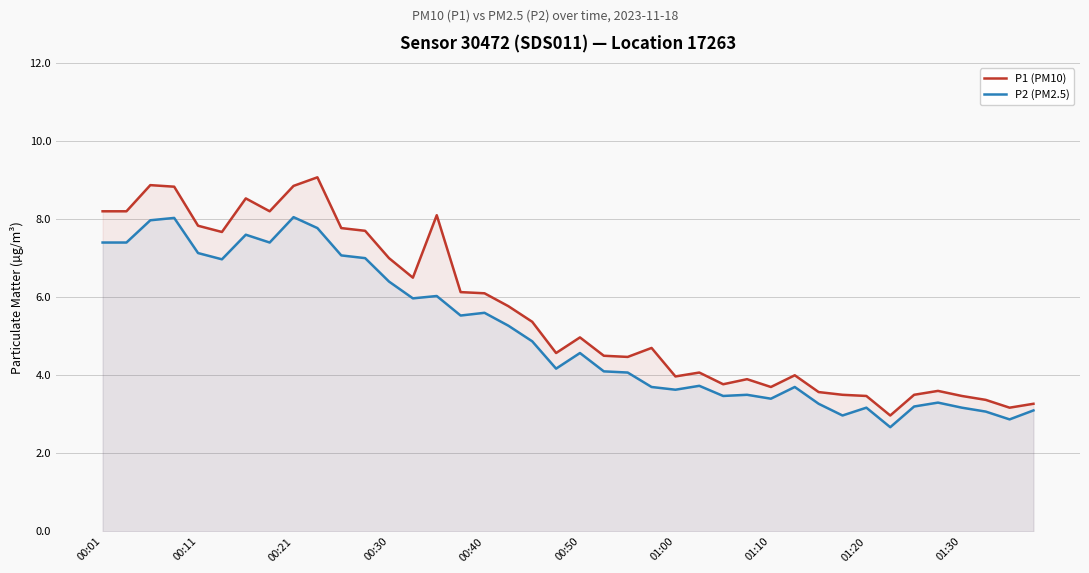

What is the minimum value shown in the chart?

2.7